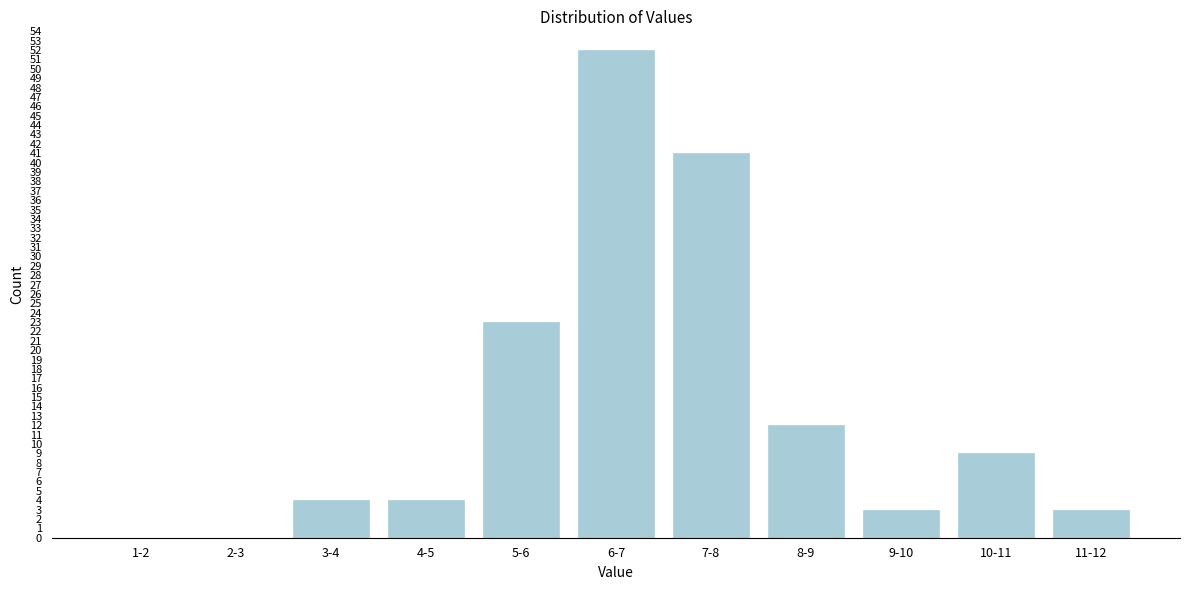

Reading left to right, transcribe all the data shown in this chart.

1-2=0	2-3=0	3-4=4	4-5=4	5-6=23	6-7=52	7-8=41	8-9=12	9-10=3	10-11=9	11-12=3